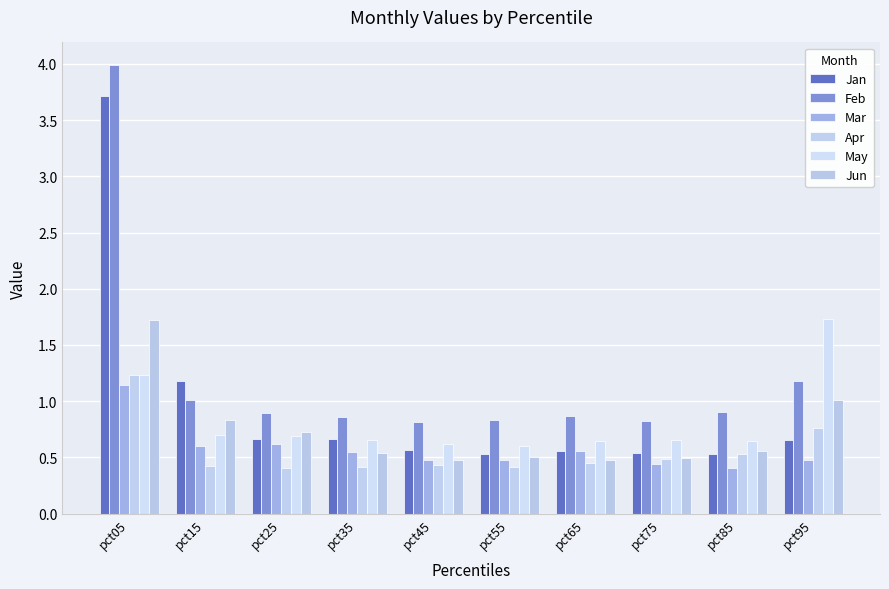

True or false: Feb has a value of 0.9 at pct85.

True